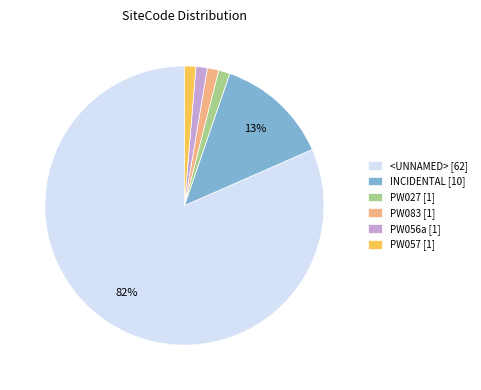

Count the number of slices in the pie.

6